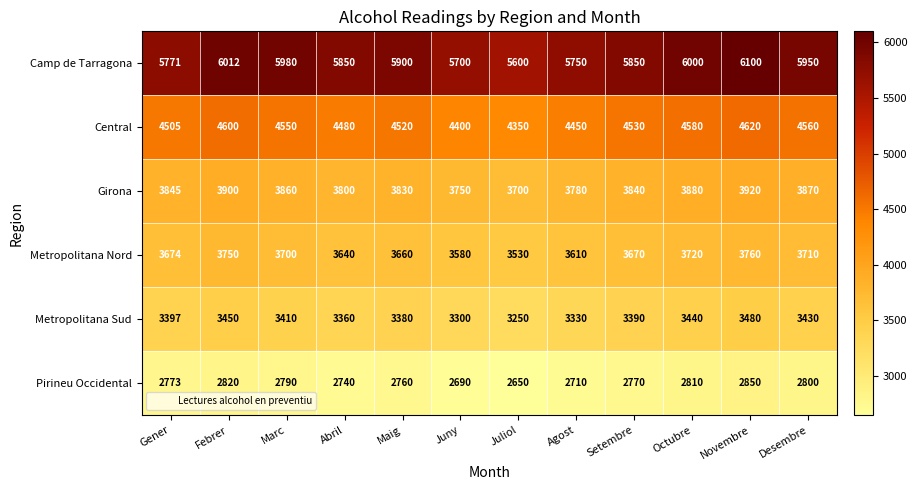

The Camp de Tarragona series shows 1821 at Juliol. True or false?

False